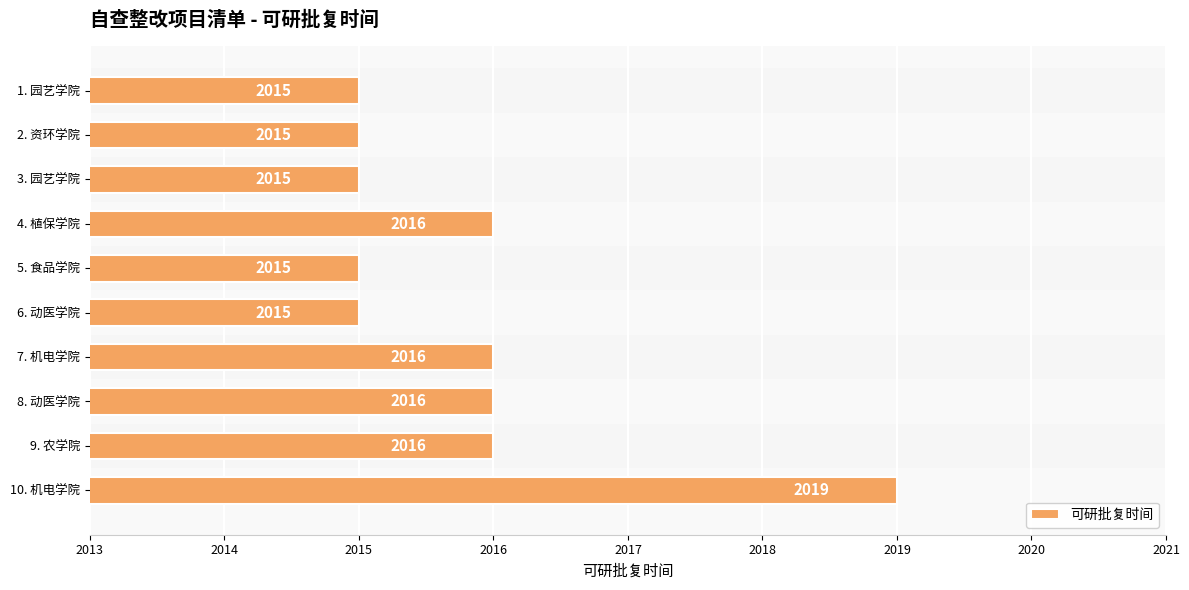

Is it true that the value at 3. 园艺学院 is 2015?

True